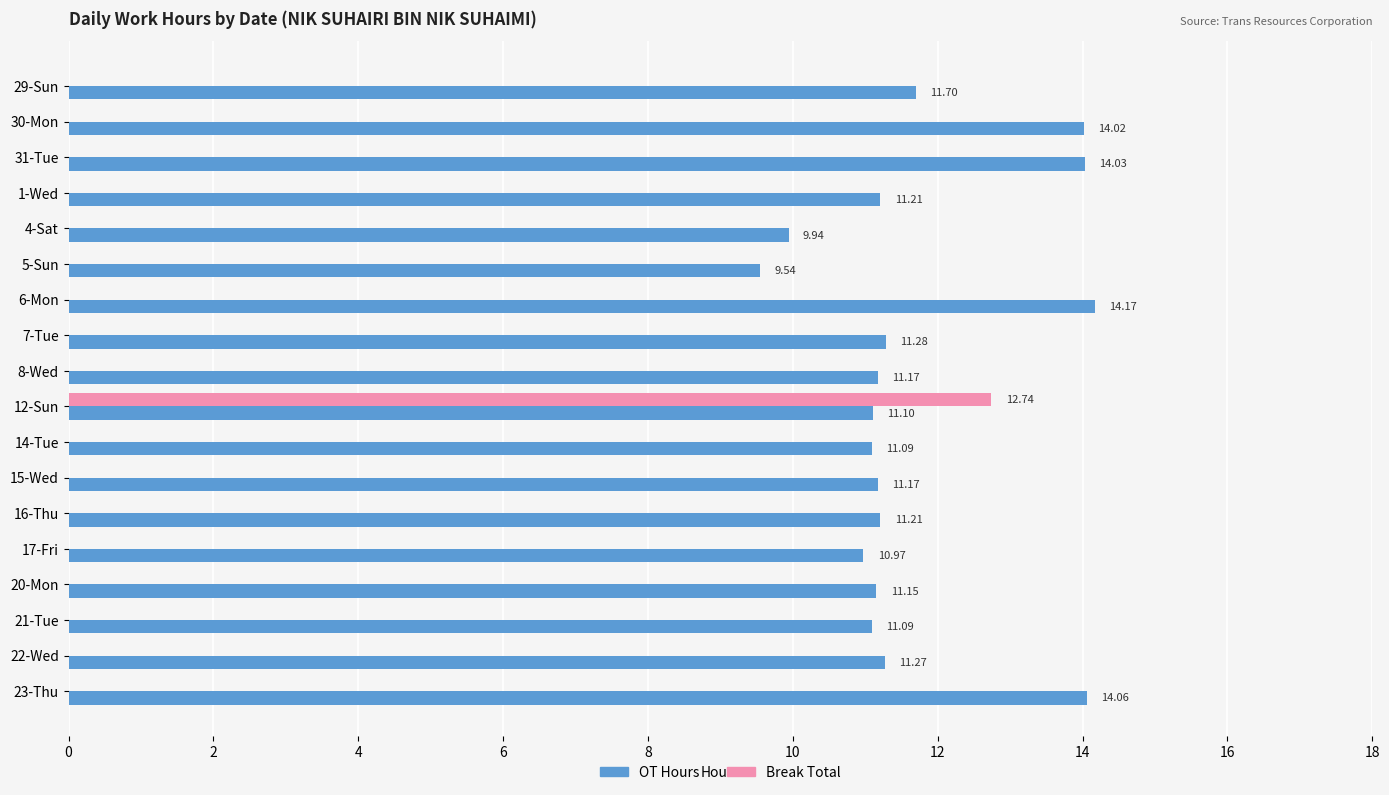

Is the value of Break Total at 12-Sun greater than the value of OT Hours at 20-Mon?

Yes